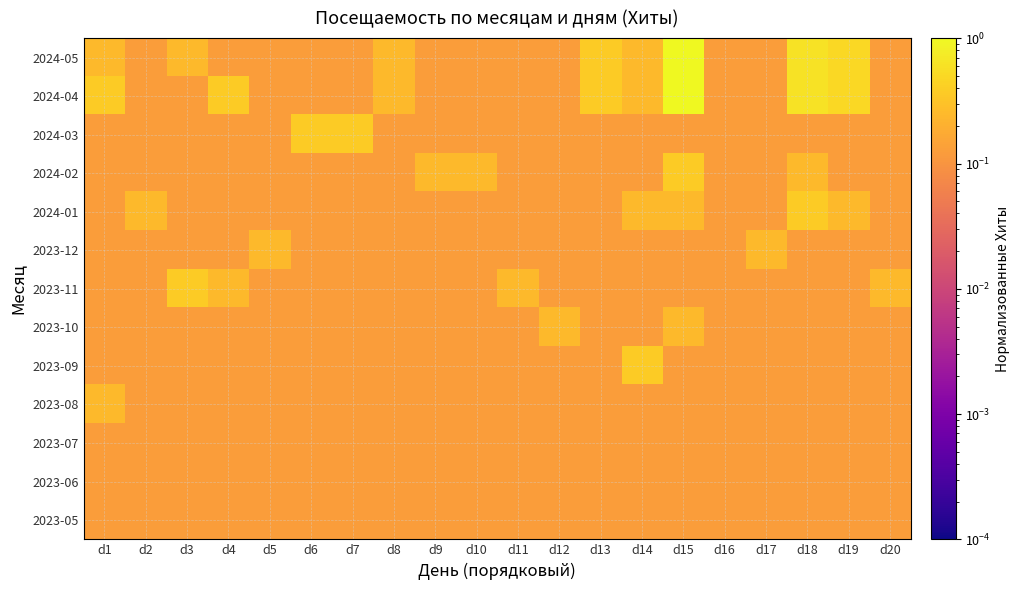

Which category has the highest value across all series?

d15